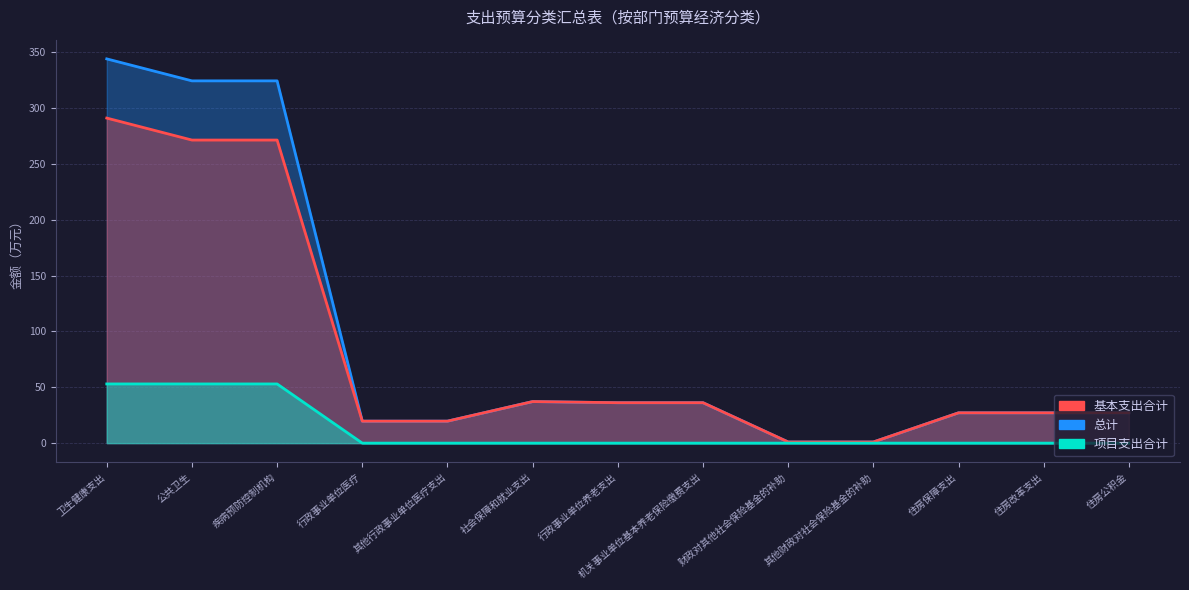

At which category is the sum across all series the highest?

卫生健康支出